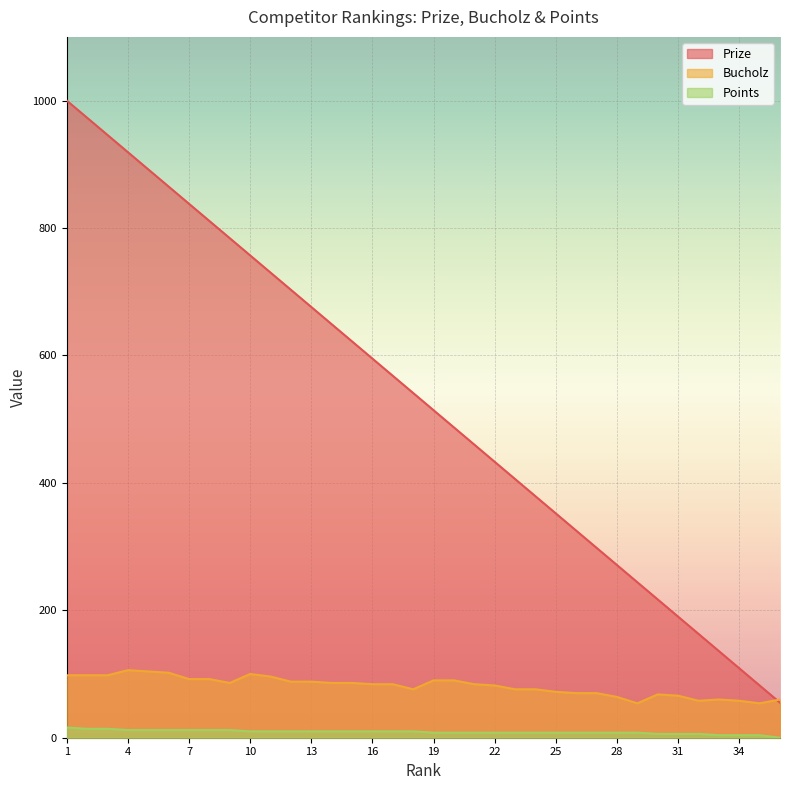

What is the difference between the highest and lowest values at 35?

78